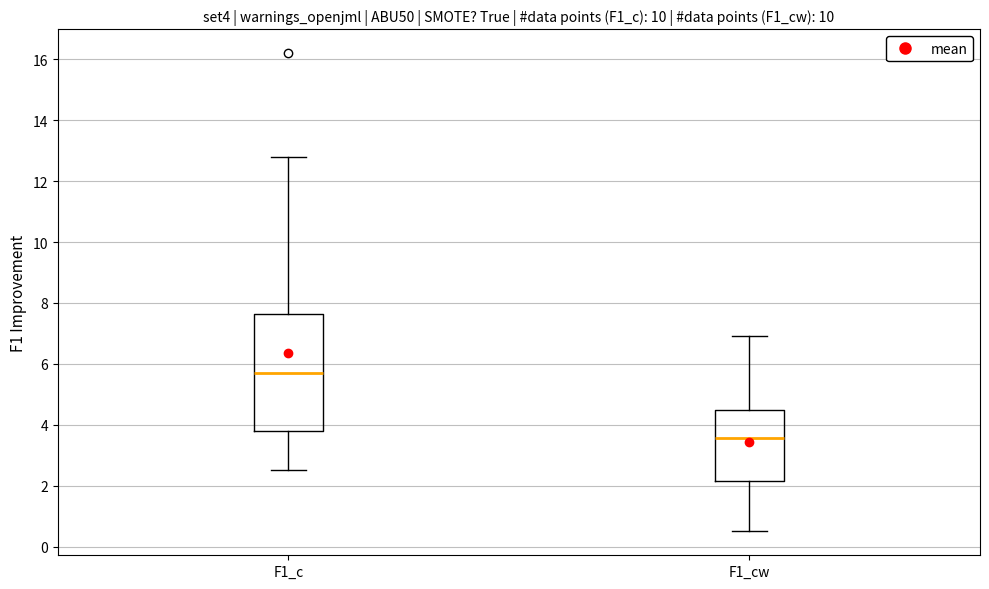

Reading left to right, read every box against the y-axis: the position of its median line, the range the box covers, and the ends of its whiskers. The values are not printed on the chart, so give them approximately, as read against the axis.

F1_c: median 5.8, box 3.8 to 7.6, whiskers 2.6 to 12.8
F1_cw: median 3.6, box 2.2 to 4.6, whiskers 0.6 to 7.0